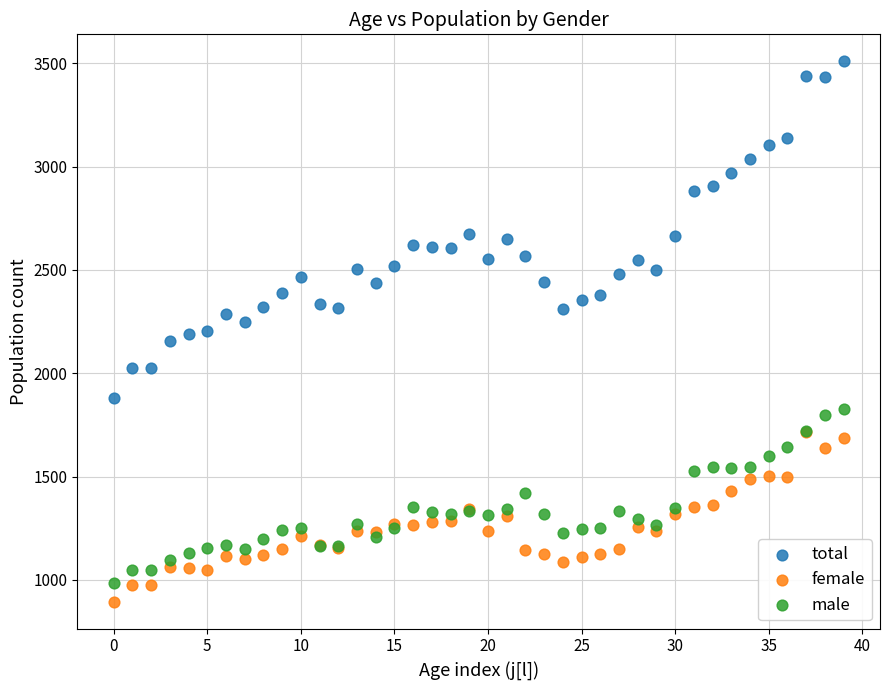

Which series has the largest Y range (max minus min)?

total